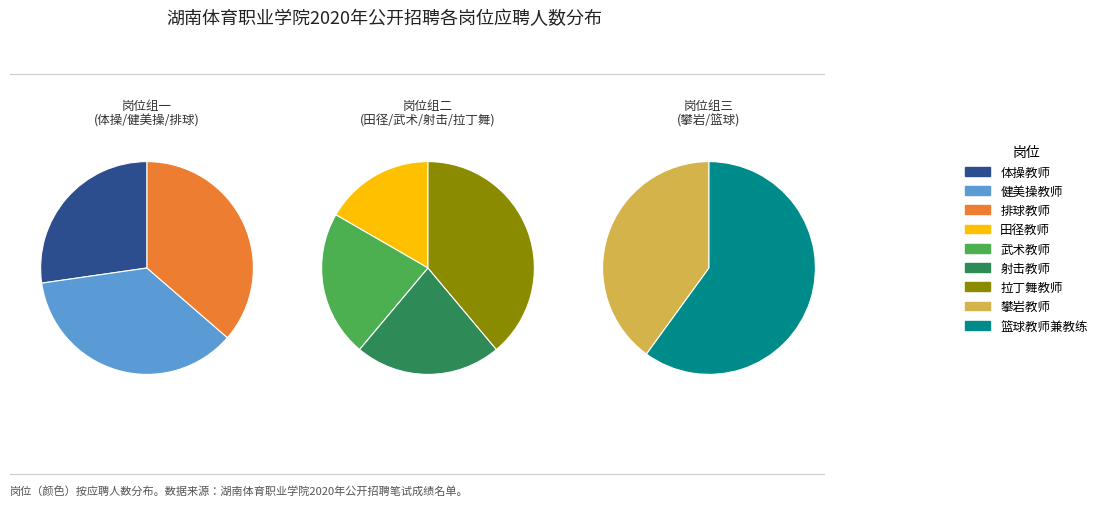

Combined, what portion of the pie is 武术教师 and 健美操教师?

20.5%